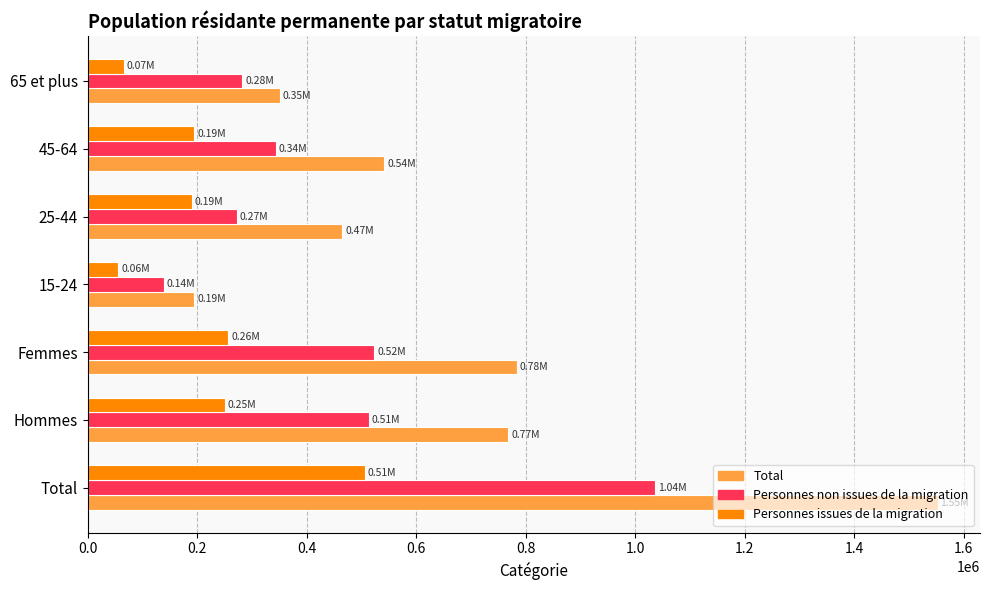

What is the total value across all series at 65 et plus?

698569.2